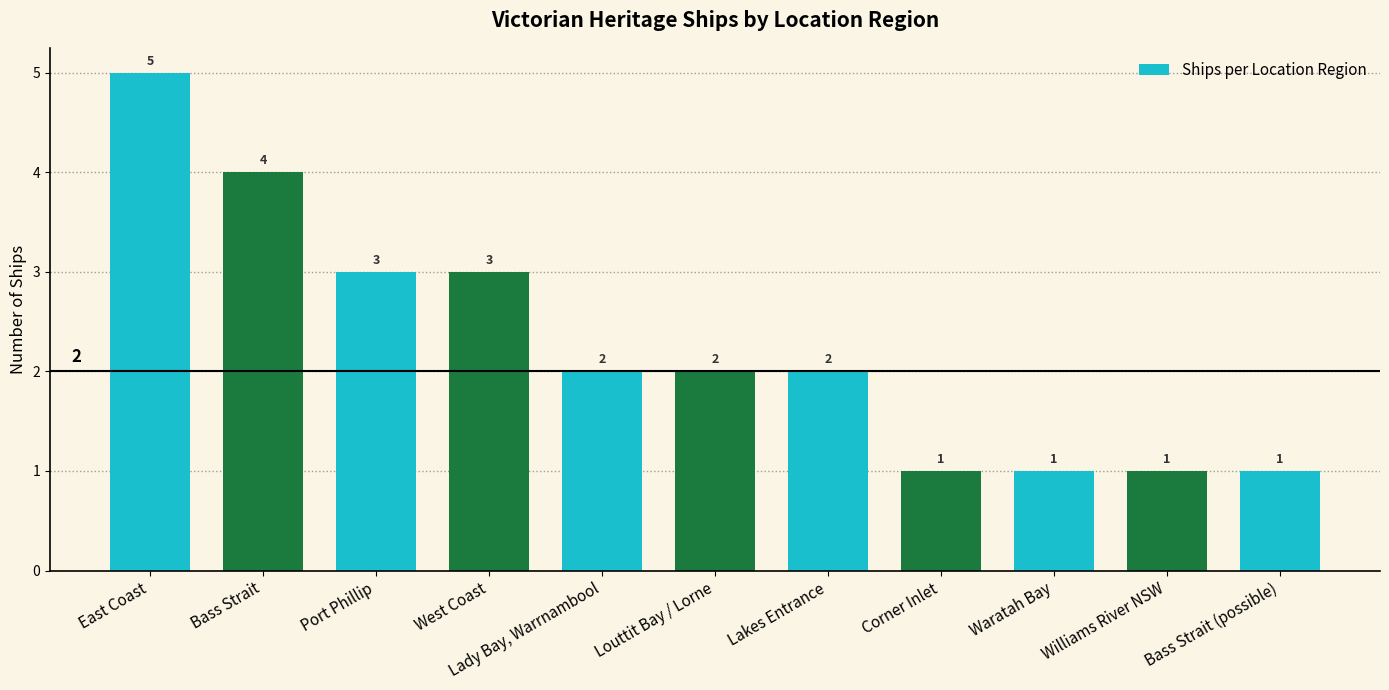

What is the label of the 5th bar from the left?

Lady Bay, Warrnambool